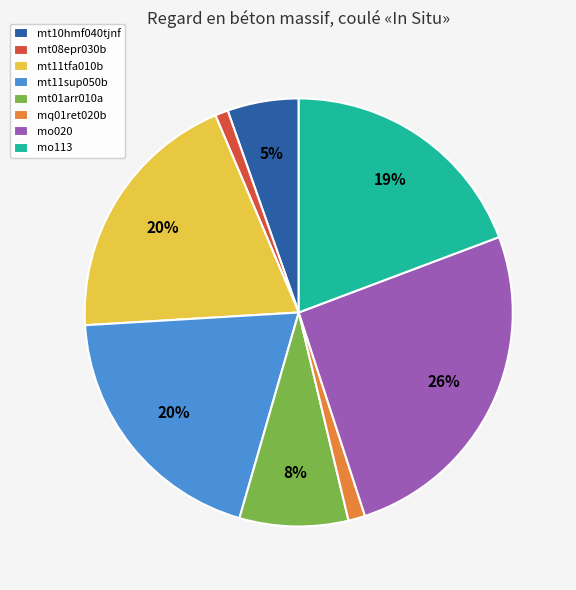

Do mt10hmf040tjnf and mt11sup050b together represent more than half of the pie?

No